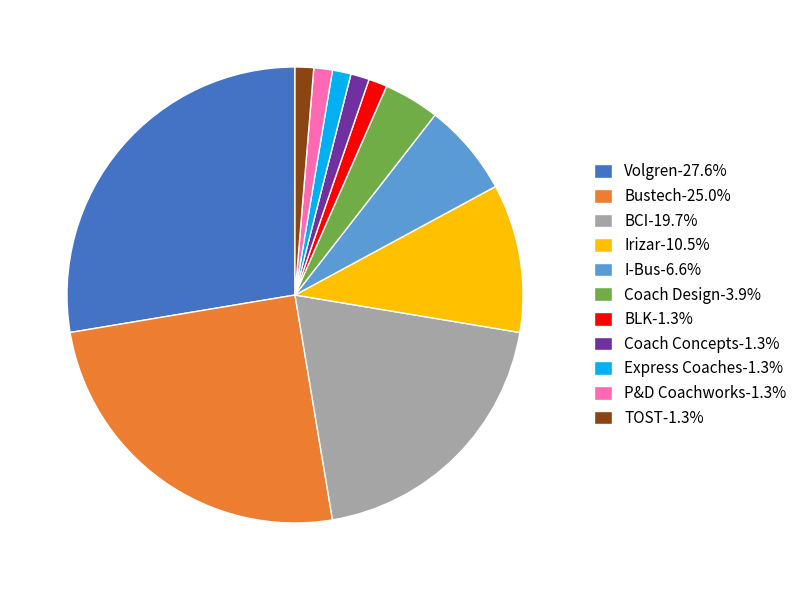

Is the sum of I-Bus-6.6% and Coach Concepts-1.3% greater than half?

No